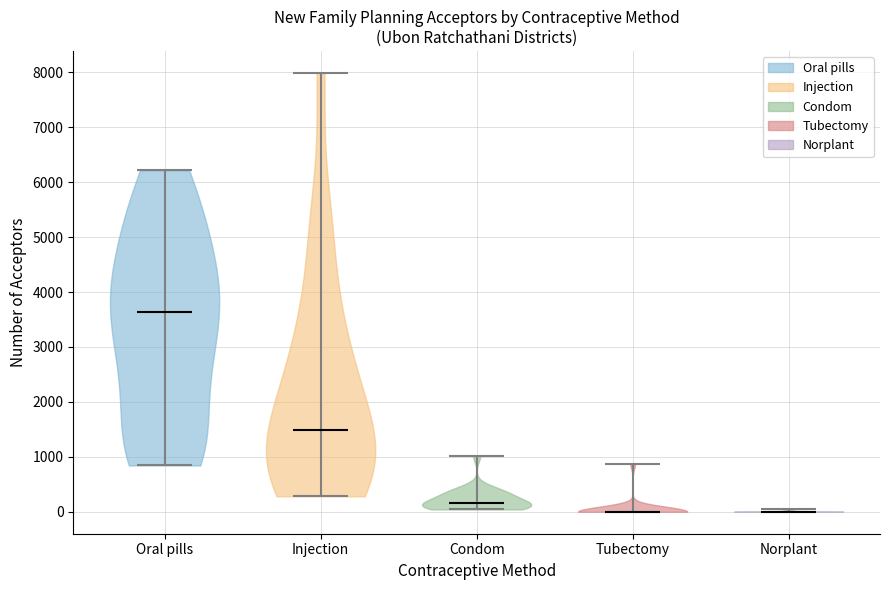

Reading left to right, read every violin against the y-axis: where its median line is, and the lowest and highest points it reaches. The values are not printed on the chart, so give them approximately, as read against the axis.

Oral pills: median line 3600, lowest point 800, highest point 6200
Injection: median line 1500, lowest point 300, highest point 8000
Condom: median line 200, lowest point 0, highest point 1000
Tubectomy: median line 0, lowest point 0, highest point 900
Norplant: median line 0, lowest point 0, highest point 0